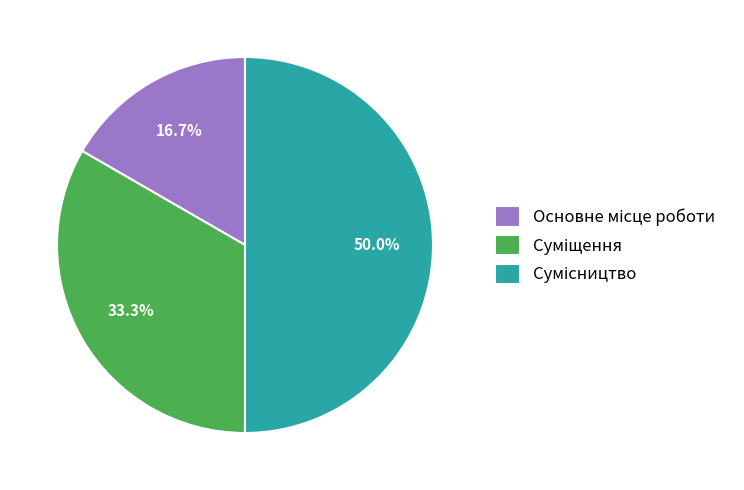

Count the number of slices in the pie.

3